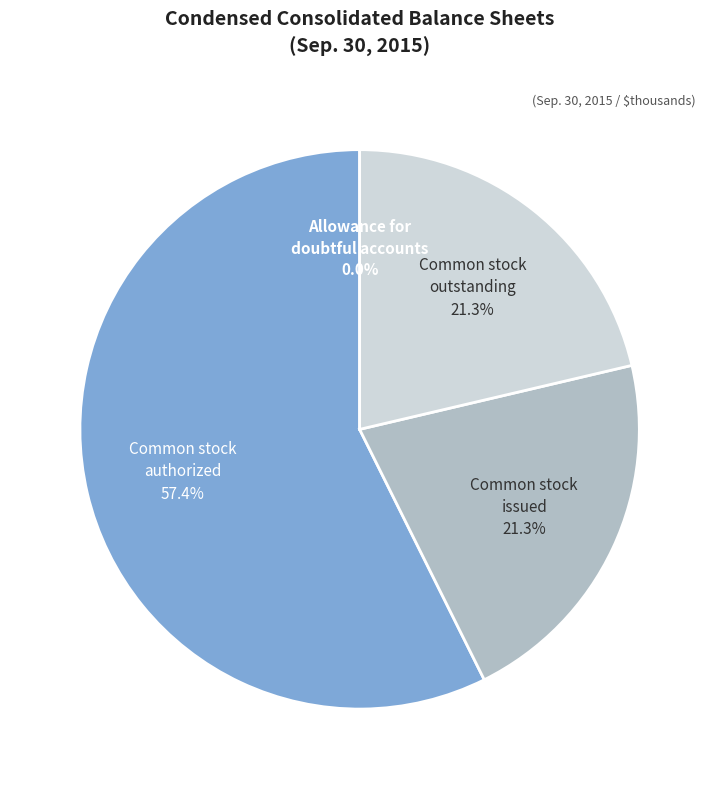

To the nearest percent, what is the average slice percentage?

25%